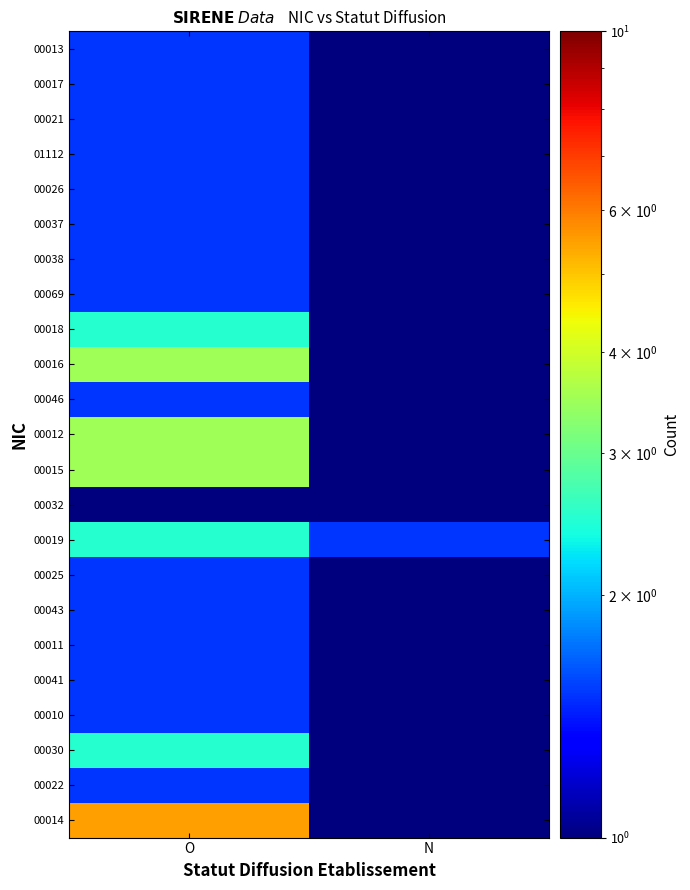

List the series in order of their peak value, lowest first.

00032, 00022, 00010, 00041, 00011, 00043, 00025, 00046, 00069, 00038, 00037, 00026, 01112, 00021, 00017, 00013, 00030, 00019, 00018, 00015, 00012, 00016, 00014